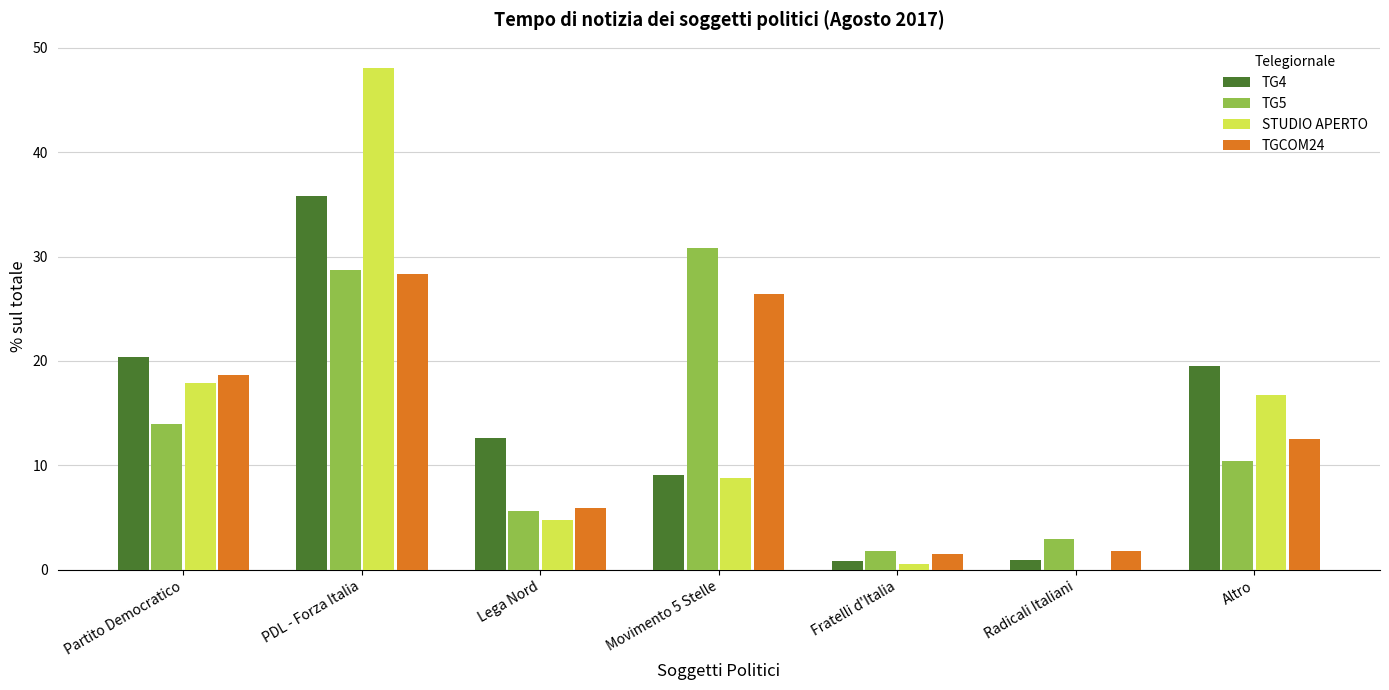

Is the value of STUDIO APERTO at PDL - Forza Italia greater than the value of TG4 at Radicali Italiani?

Yes